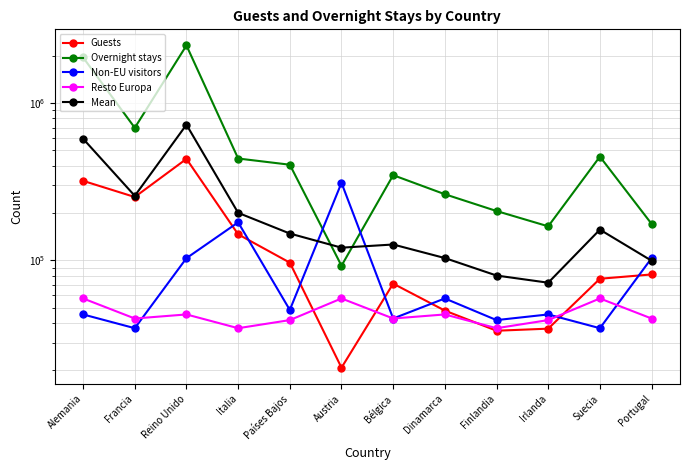

Where is Resto Europa nearest to the value 47199?

Reino Unido